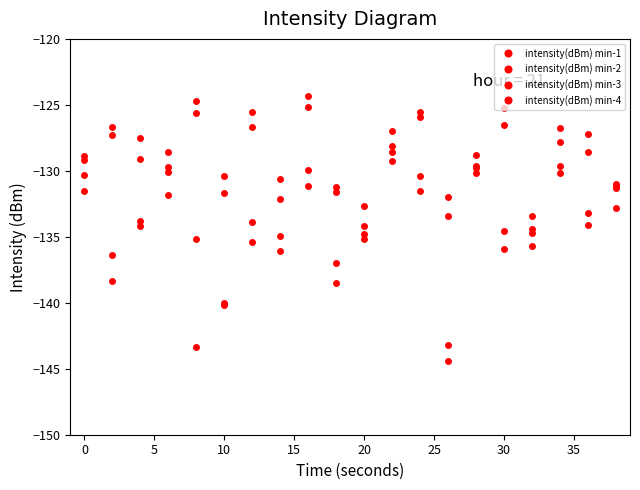

How many intersections are there between intensity(dBm) min-2 and intensity(dBm) min-3?

14